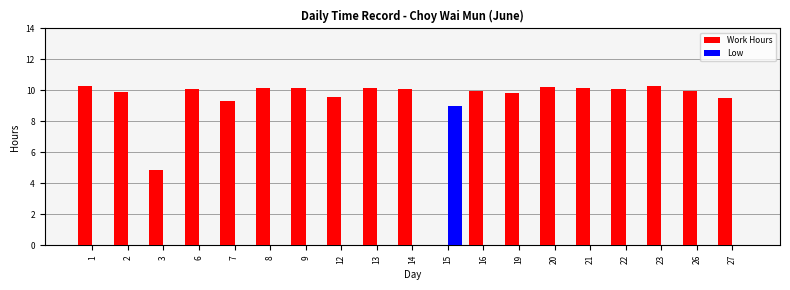

What is the maximum value shown in the chart?

10.3